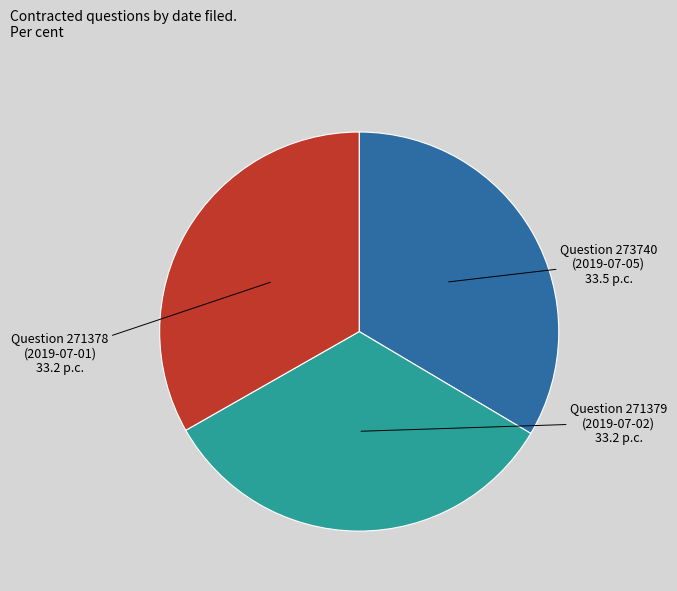

Is there any slice that represents more than half of the pie?

No